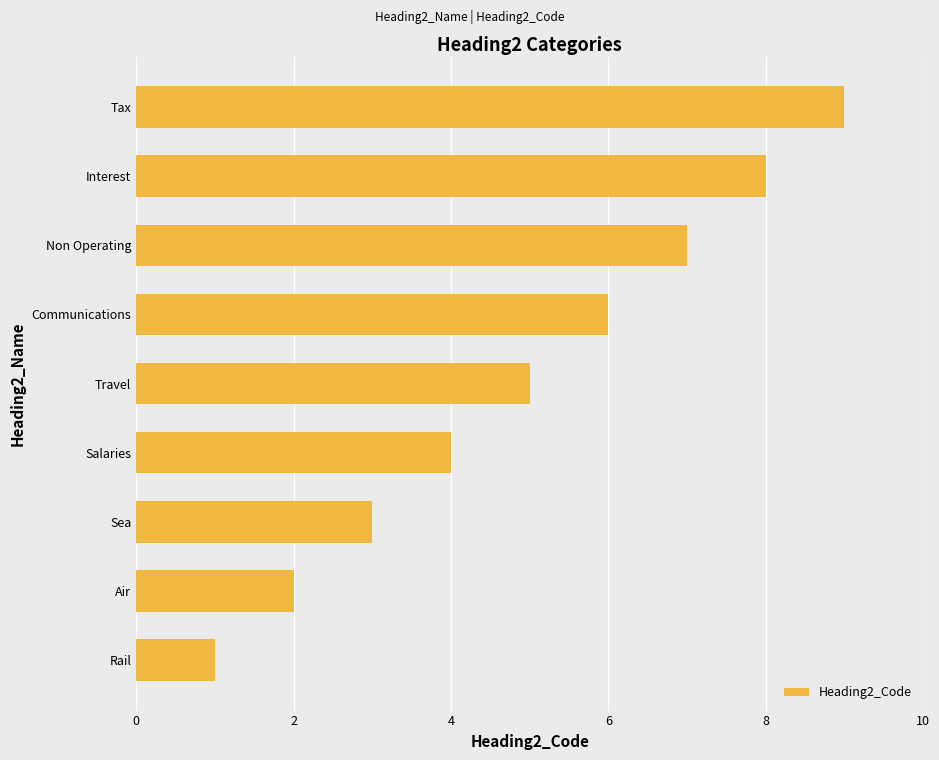

The chart shows a value of 3 at Communications. True or false?

False